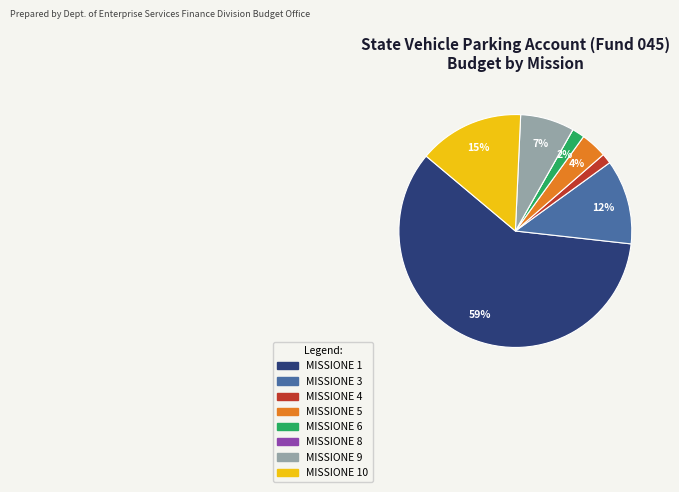

To the nearest percent, what is the difference between the largest and smallest slice percentages?

59%